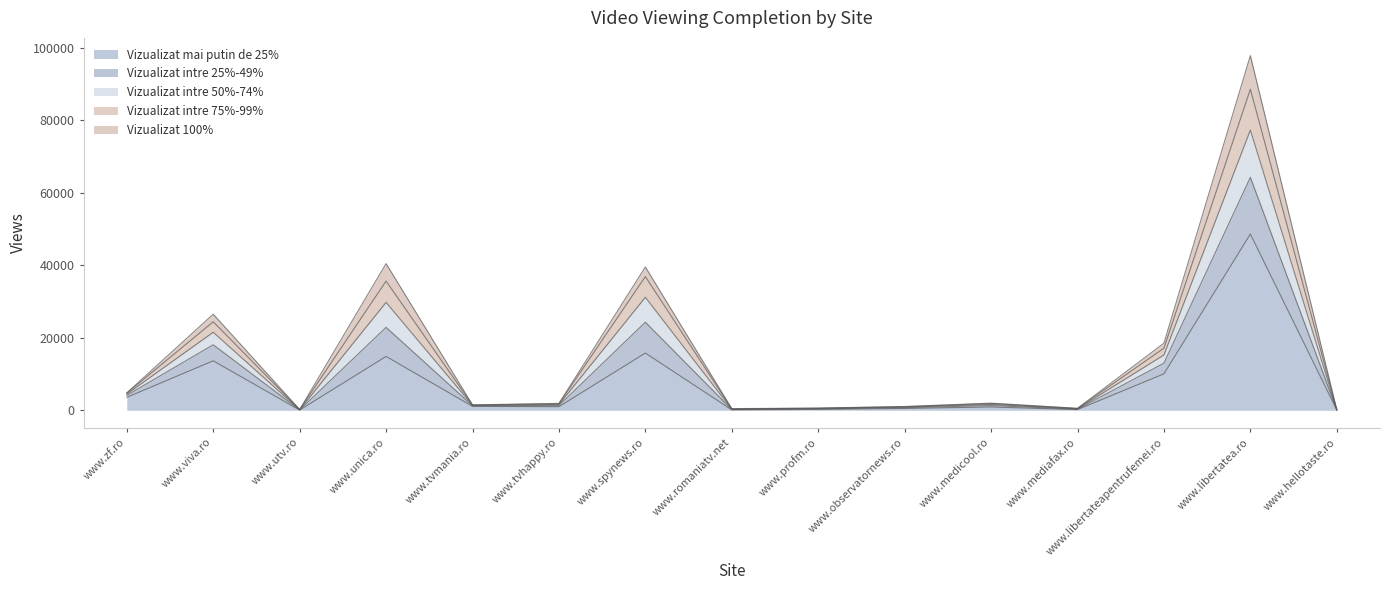

The Vizualizat intre 25%-49% series shows 981 at www.tvmania.ro. True or false?

False